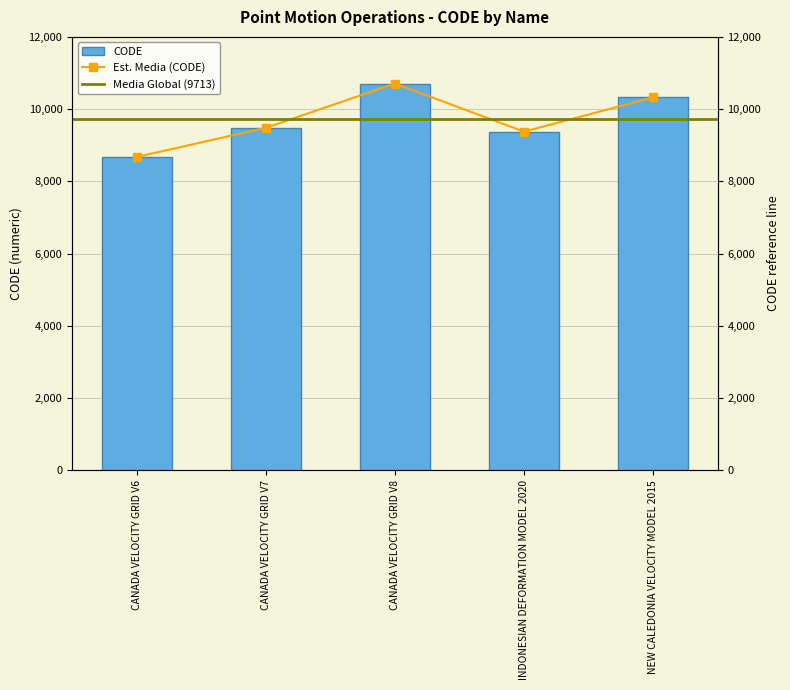

What is the difference between the maximum and minimum values in the CODE series?

2031